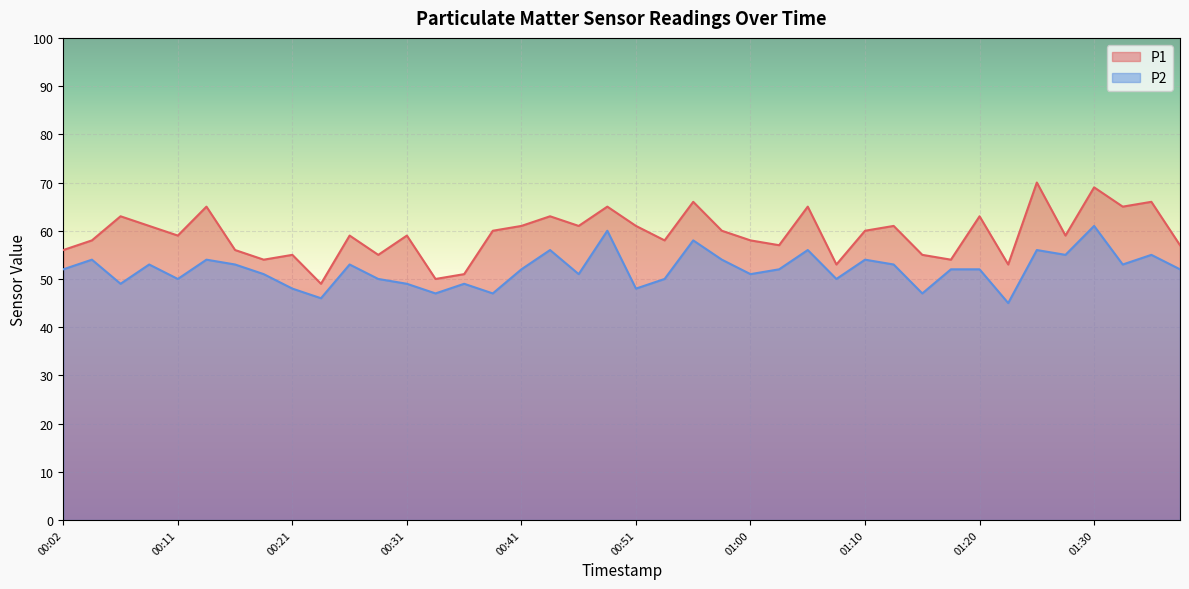

Where is the first local maximum for P2?

00:04